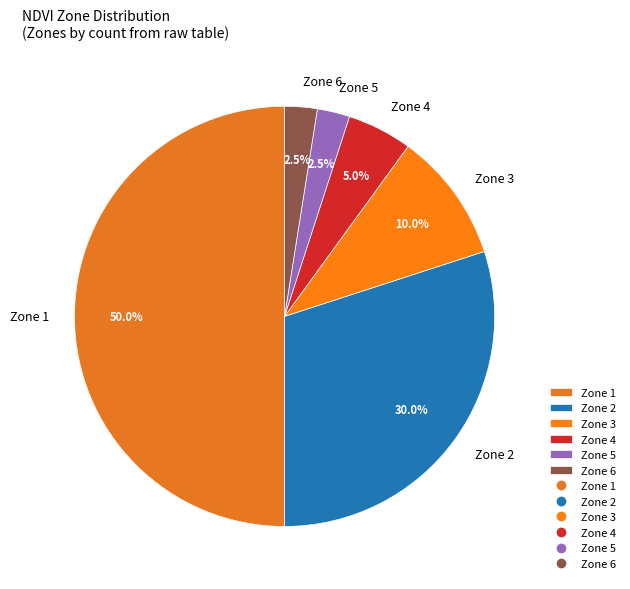

Is the sum of Zone 4 and Zone 1 greater than half?

Yes